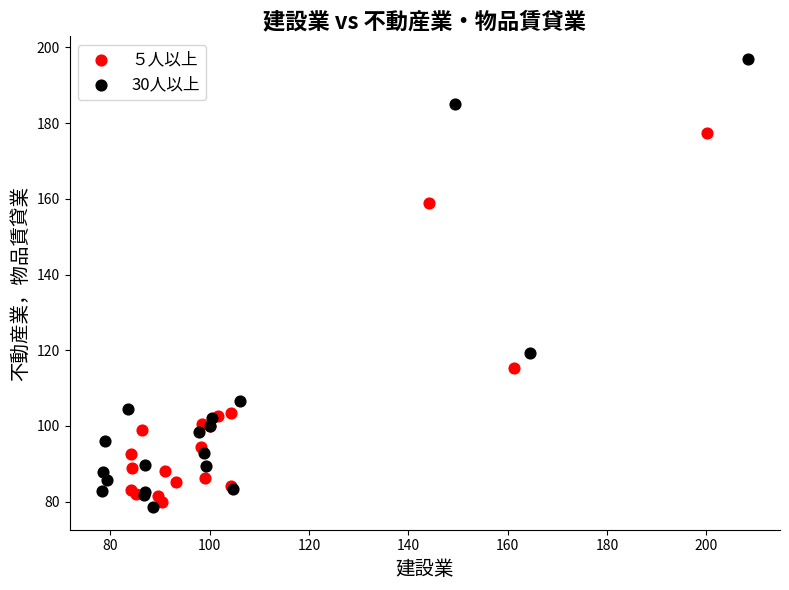

Which series has the largest Y range (max minus min)?

30人以上